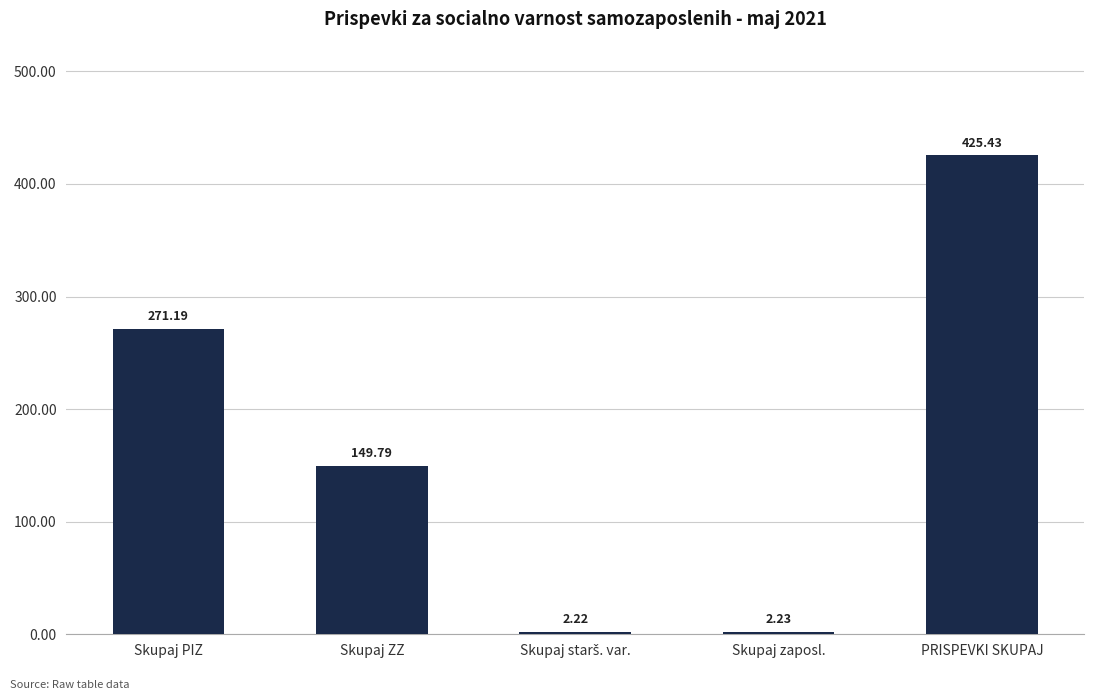

What is the label of the 5th bar from the left?

PRISPEVKI SKUPAJ